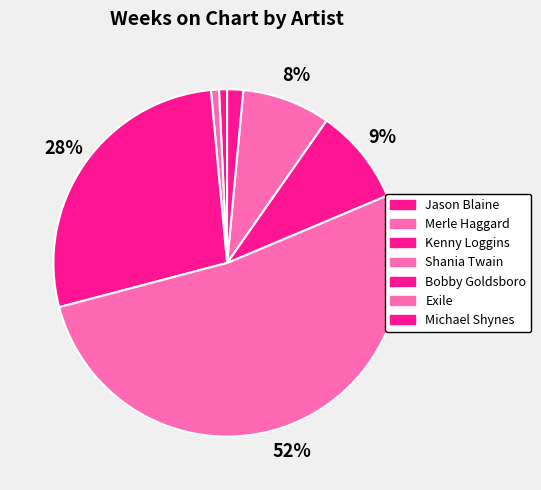

To the nearest percent, what is the average slice percentage?

14%